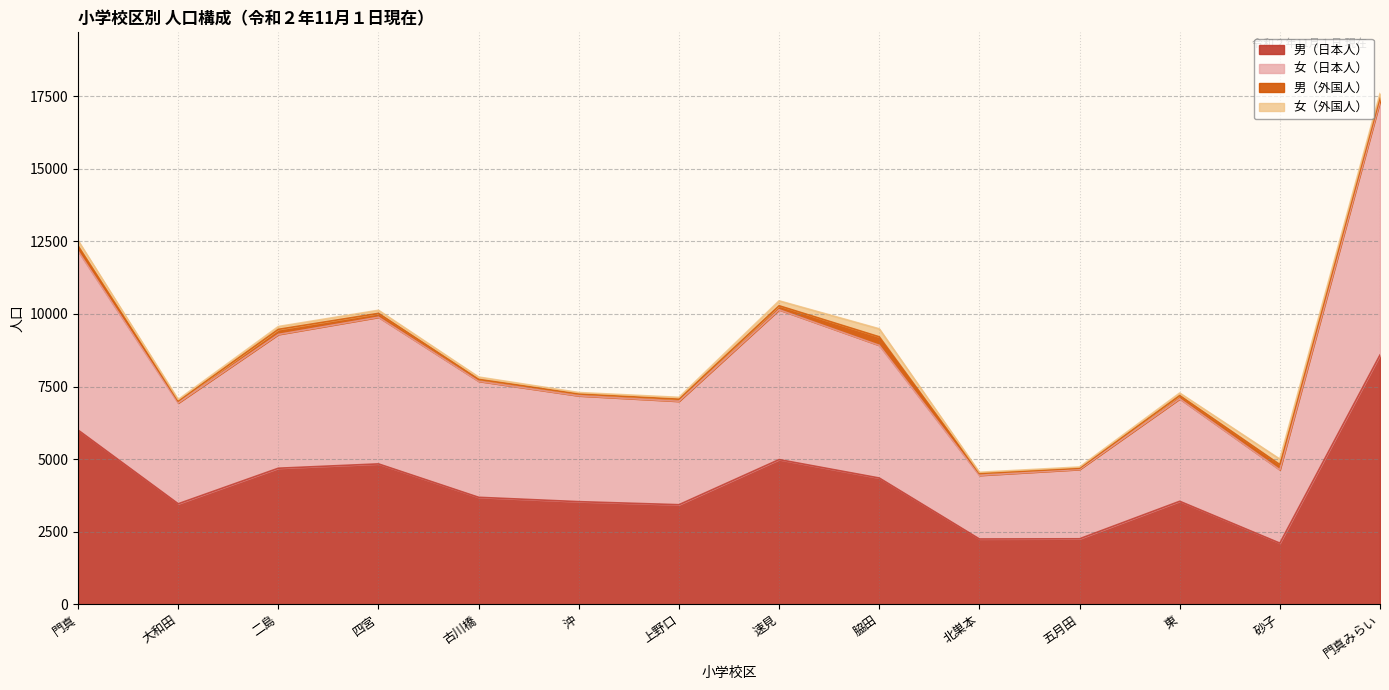

Which series changed the most between 北巣本 and 東?

女（日本人）